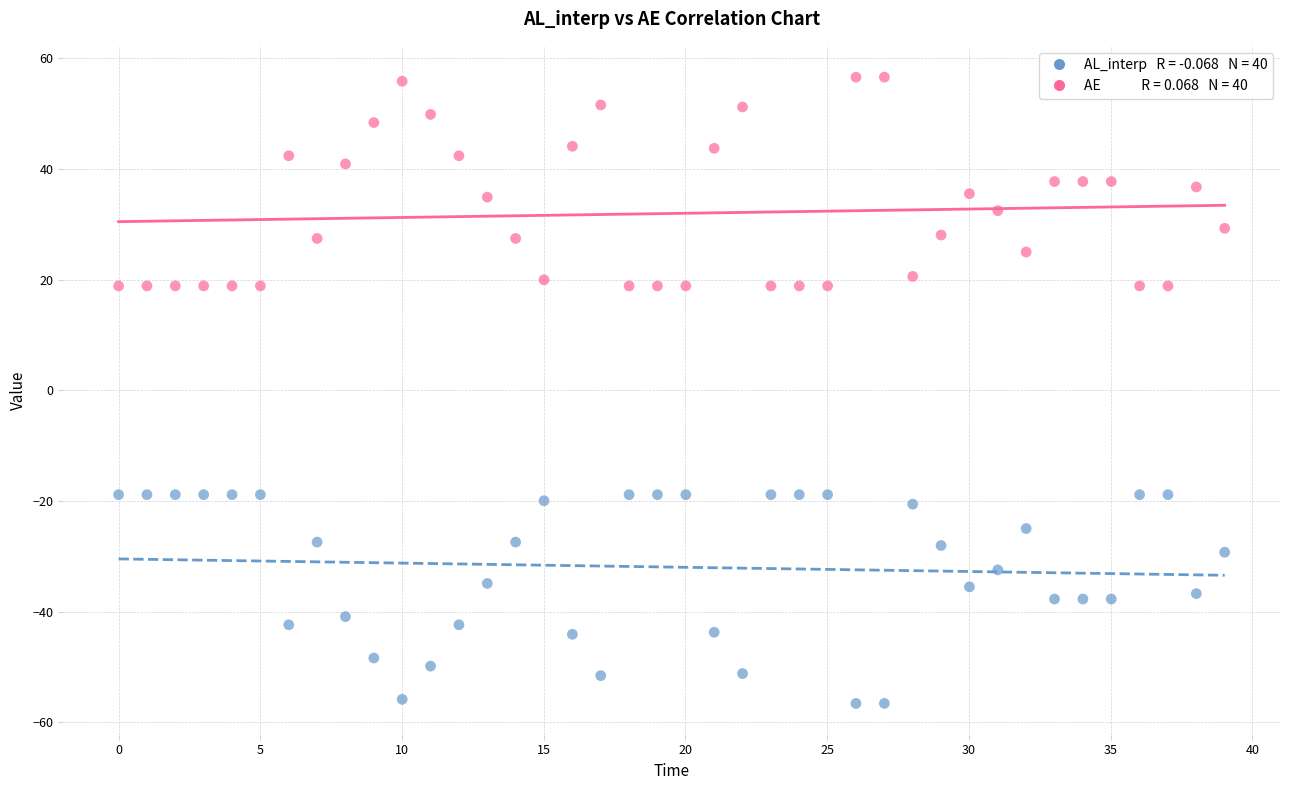

Across all data points, what is the range of Y values (max minus min)?

113.2